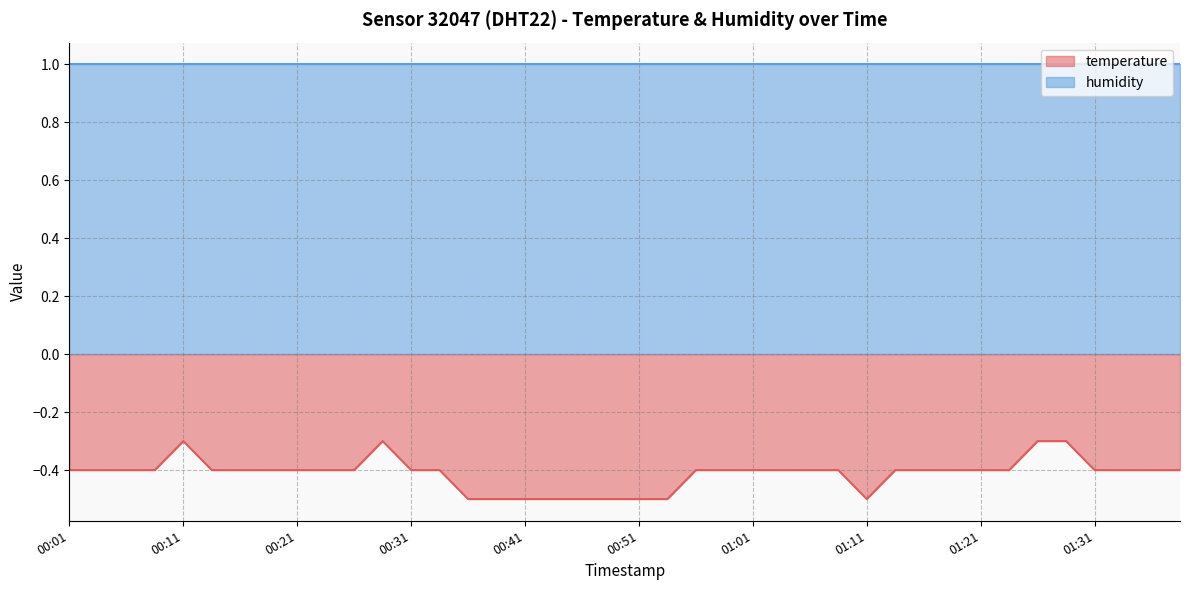

Does the chart have visible grid lines?

Yes